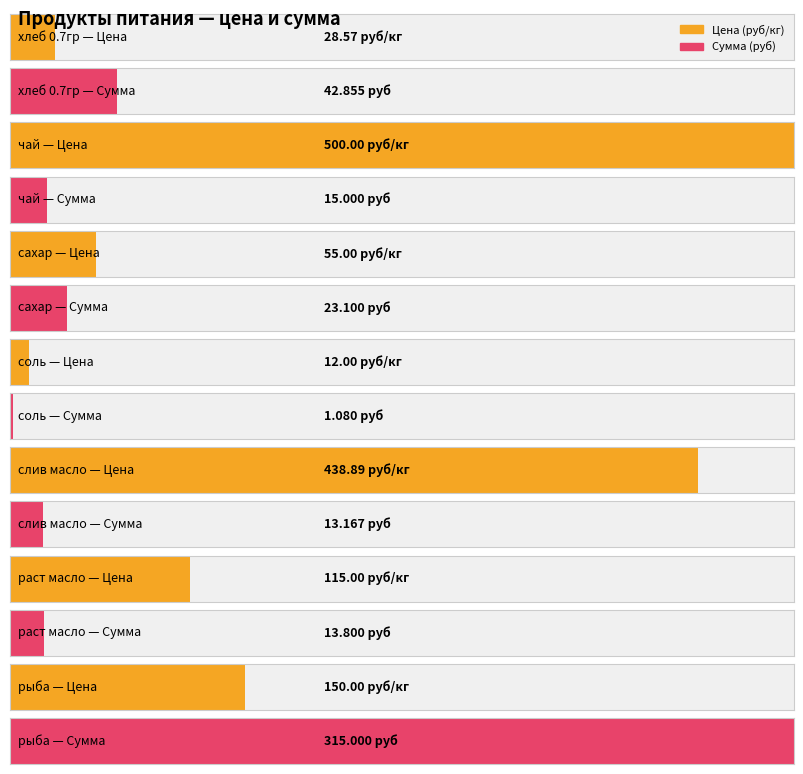

Where does the Сумма (руб) series first go above 15?

хлеб 0.7гр